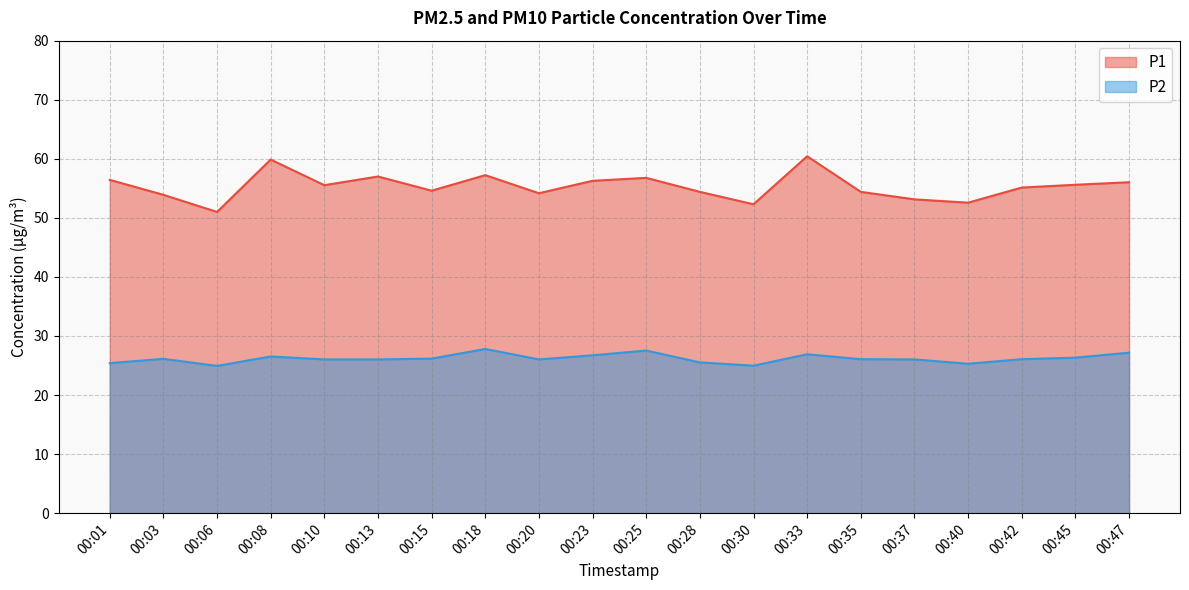

At which category is the sum across all series the highest?

00:33